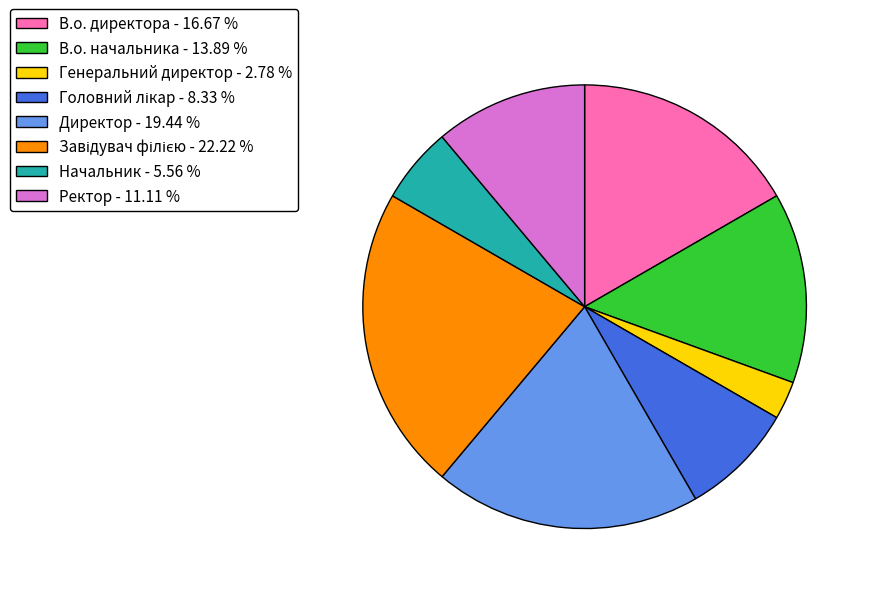

True or false: В.о. начальника accounts for 24% of the total.

False